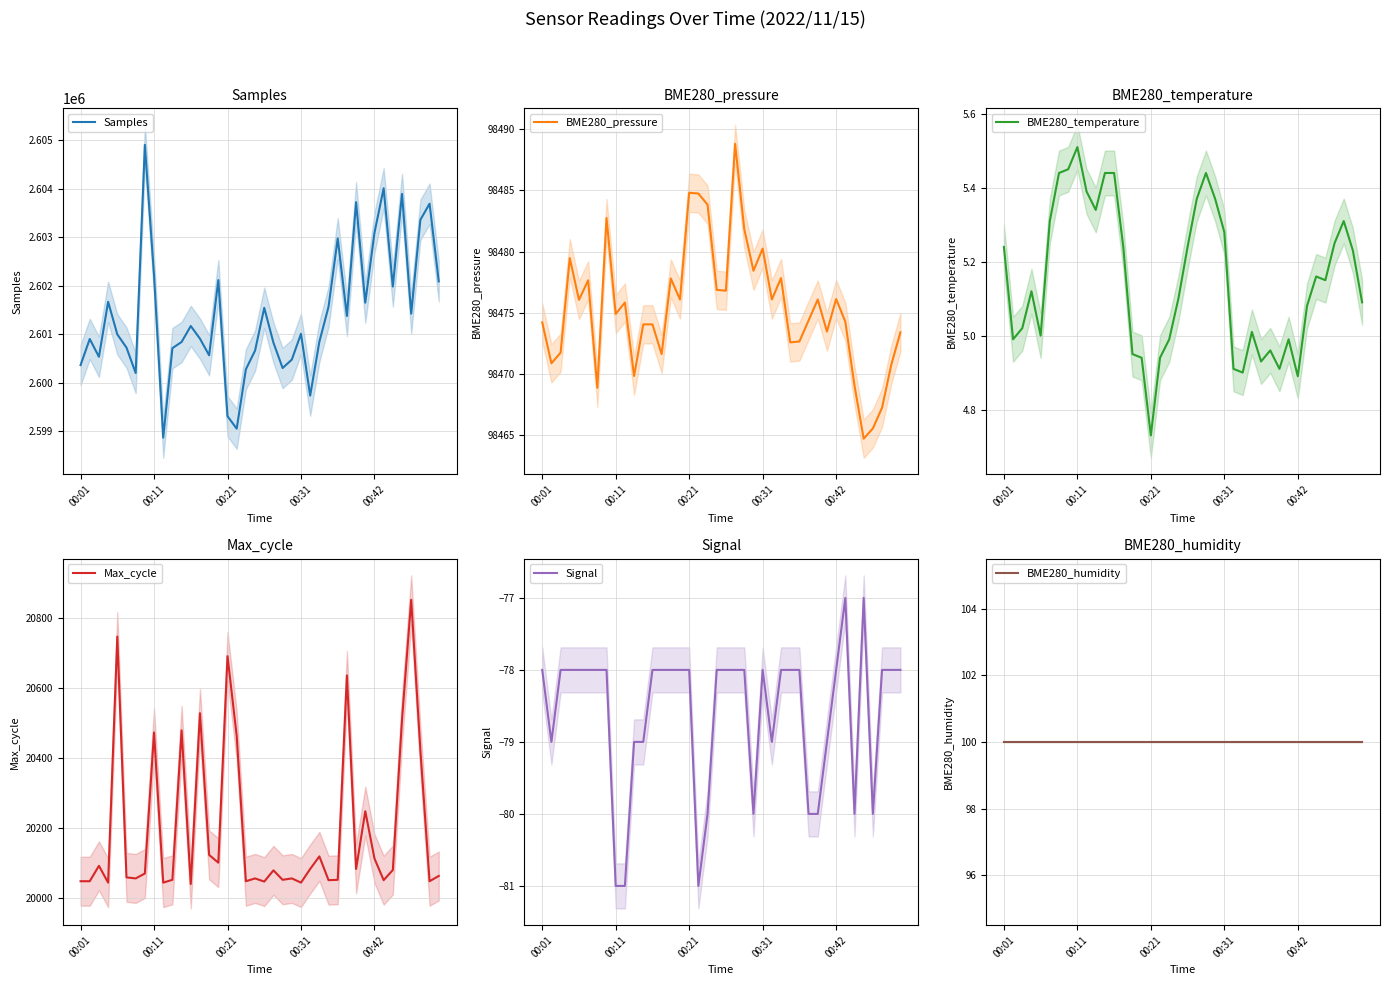

Which series has the largest range (max minus min)?

Samples